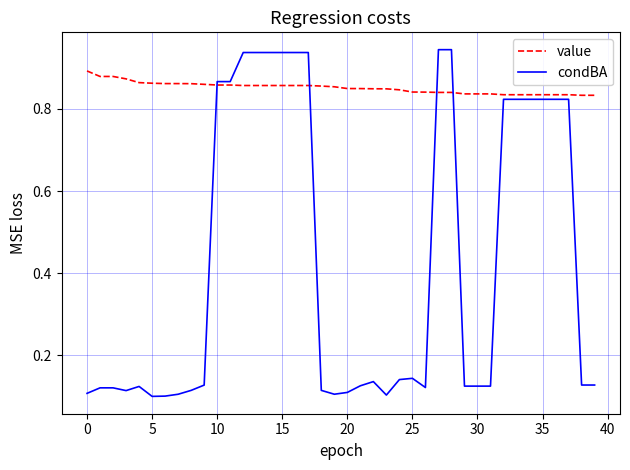

Which series has the largest range (max minus min)?

condBA